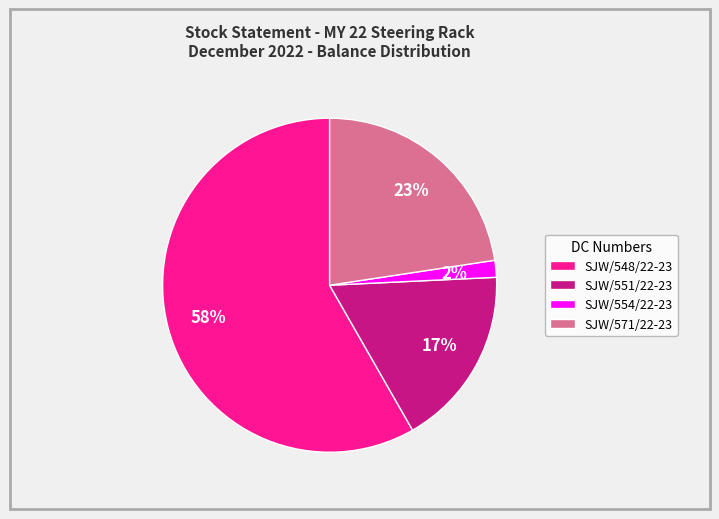

Approximately how many times larger is the value at SJW/554/22-23 compared to SJW/551/22-23?

0.1